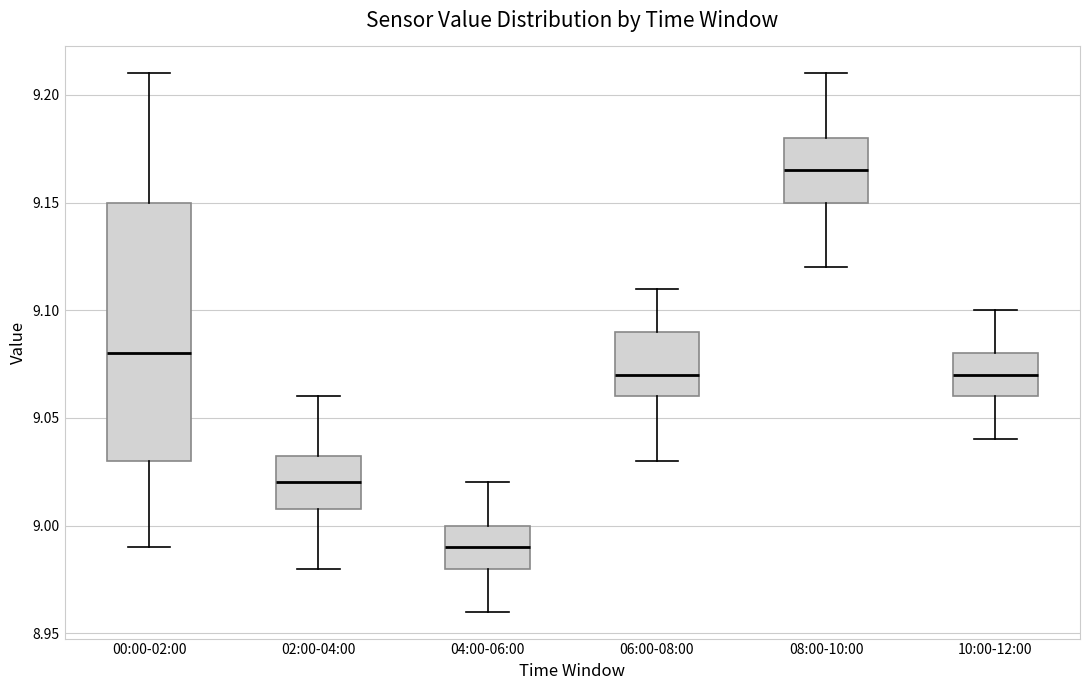

Comparing the boxes themselves (not the whiskers), which one is the tallest?

00:00-02:00